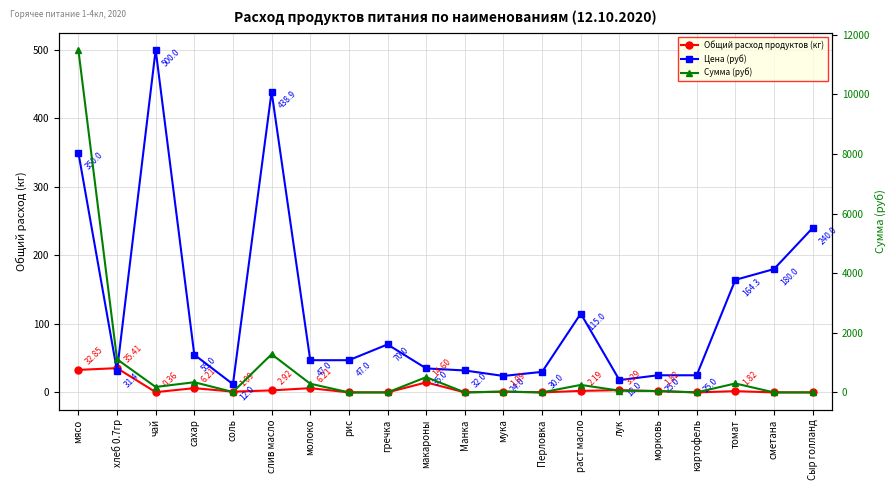

Reading left to right, extract all data points from this chart.

Общий расход продуктов (кг): мясо=32.9	хлеб 0.7гр=35.4	чай=0.4	сахар=6.2	соль=1.1	слив масло=2.9	молоко=6.2	рис=0.0	гречка=0.0	макароны=14.6	Манка=0.0	мука=1.1	Перловка=0.0	раст масло=2.2	лук=3.3	морковь=1.8	картофель=0.0	томат=1.8	сметана=0.0	Сыр голланд=0.0
Цена (руб): мясо=350.0	хлеб 0.7гр=31.4	чай=500.0	сахар=55.0	соль=12.0	слив масло=438.9	молоко=47.0	рис=47.0	гречка=70.0	макароны=35.0	Манка=32.0	мука=24.0	Перловка=30.0	раст масло=115.0	лук=18.0	морковь=25.0	картофель=25.0	томат=164.3	сметана=180.0	Сыр голланд=240.0
Сумма (руб): мясо=11497.5	хлеб 0.7гр=1112.8	чай=182.5	сахар=341.3	соль=13.1	слив масло=1281.6	молоко=291.6	рис=0.0	гречка=0.0	макароны=511.0	Манка=0.0	мука=26.3	Перловка=0.0	раст масло=251.8	лук=59.1	морковь=45.6	картофель=0.0	томат=299.8	сметана=0.0	Сыр голланд=0.0